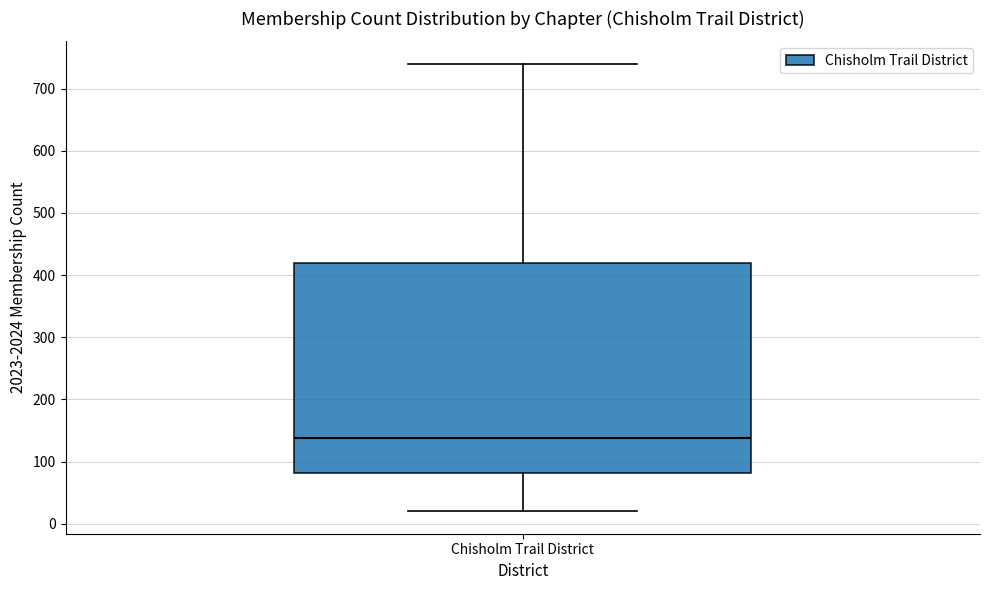

Transcribe this box plot: give where the median line is, the range the box spans, and where the two whiskers end, as read against the y-axis. The values are not printed on the chart, so give them approximately, as read against the axis.

median 140, box 80 to 420, whiskers 20 to 740